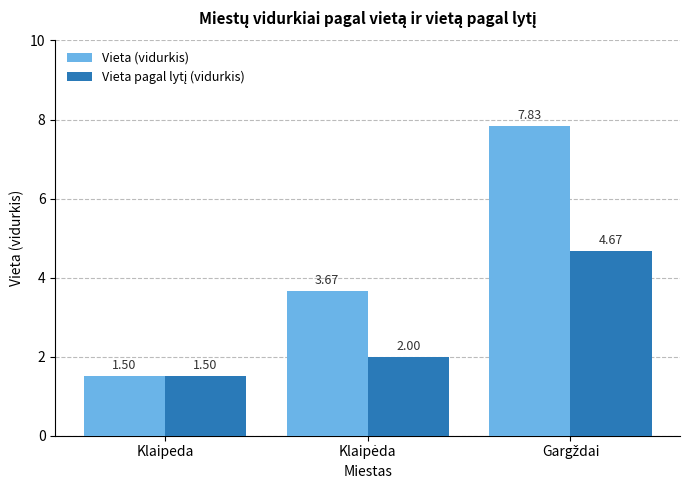

Which category has the lowest value across all series?

Klaipeda